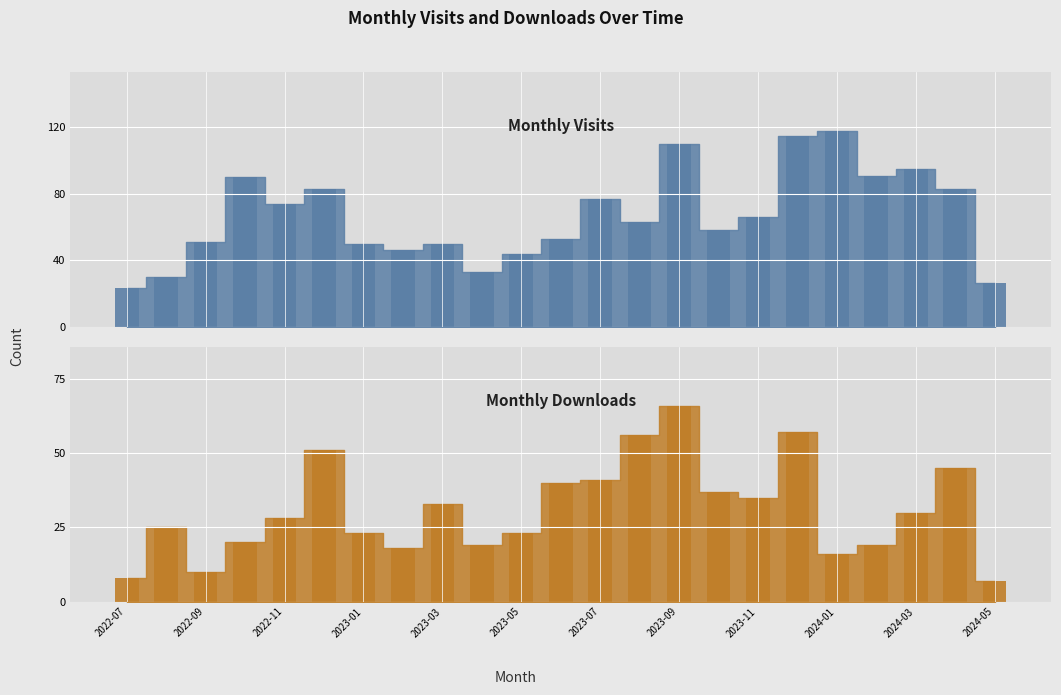

True or false: monthly_download_resource_bar has a value of 56 at 13.

True